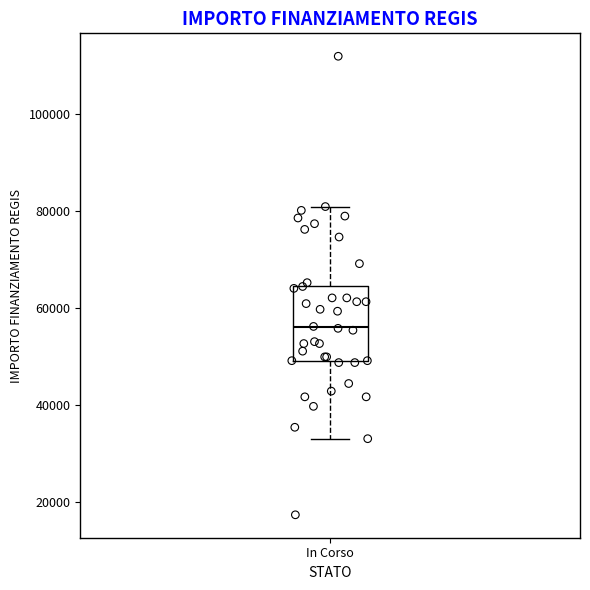

Transcribe this box plot: give where the median line is, the range the box spans, and where the two whiskers end, as read against the y-axis. The values are not printed on the chart, so give them approximately, as read against the axis.

median 56000, box 50000 to 64000, whiskers 32000 to 80000